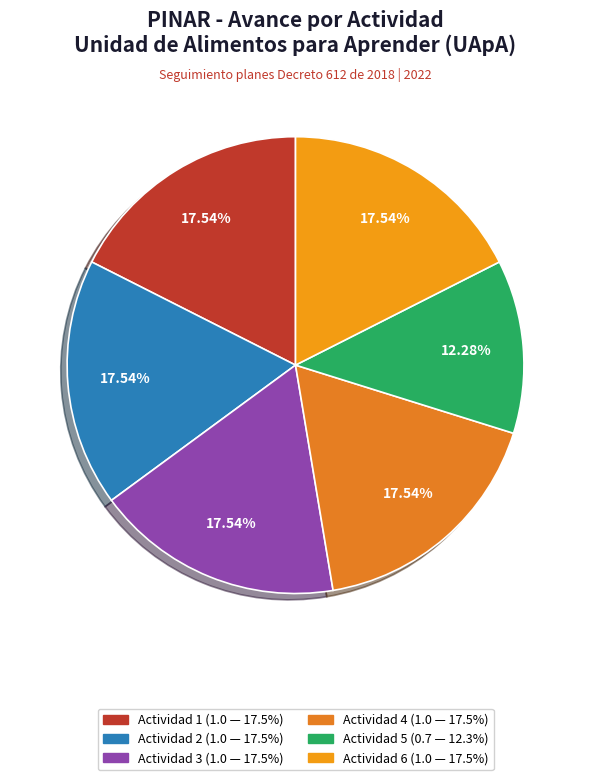

Is there any slice that represents more than half of the pie?

No